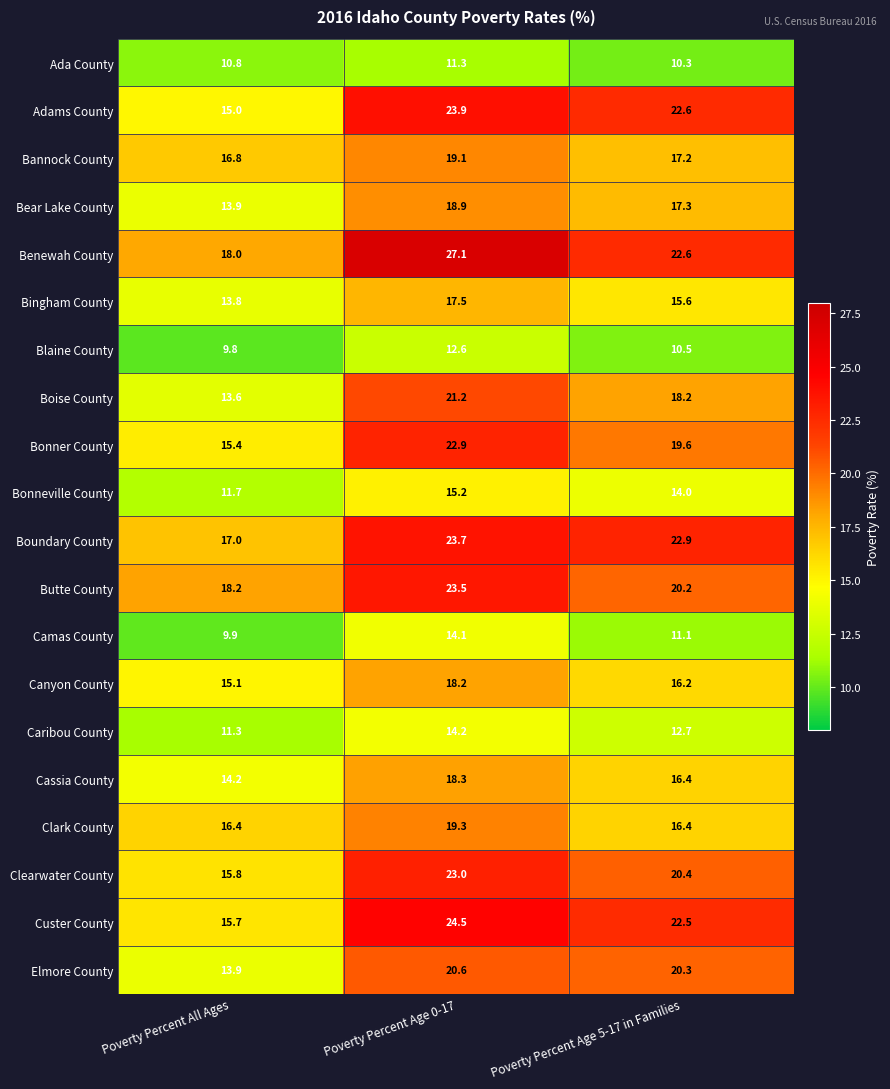

What is the total value across all series at Poverty Percent All Ages?

286.3